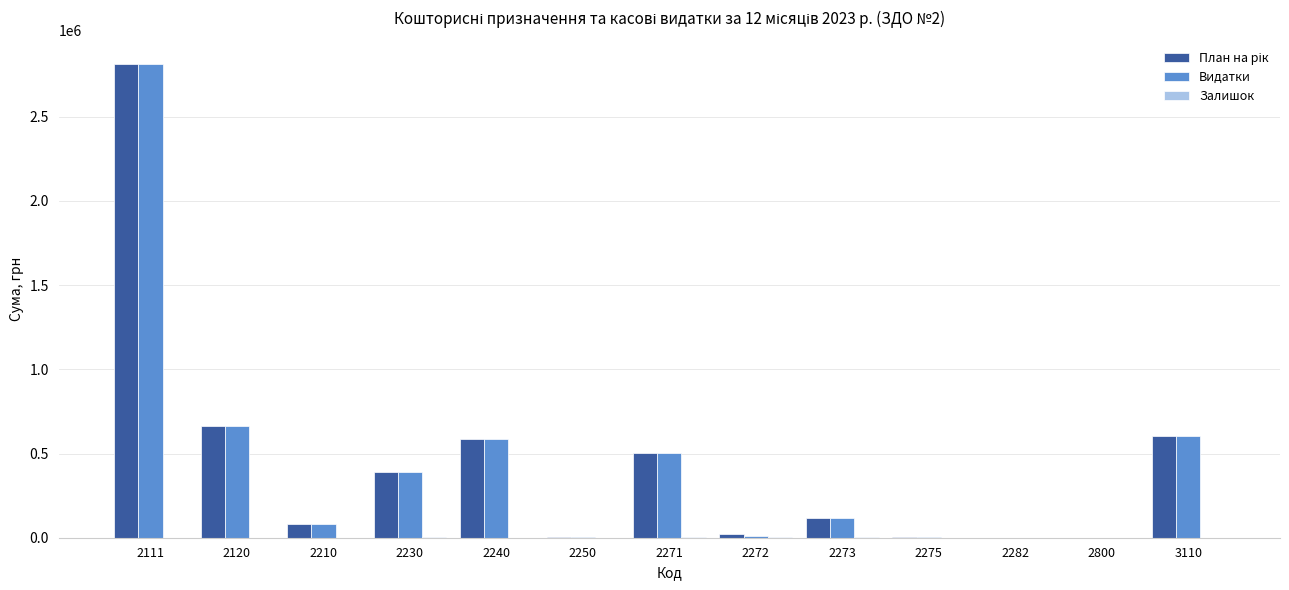

How many categories are shown in the chart?

13